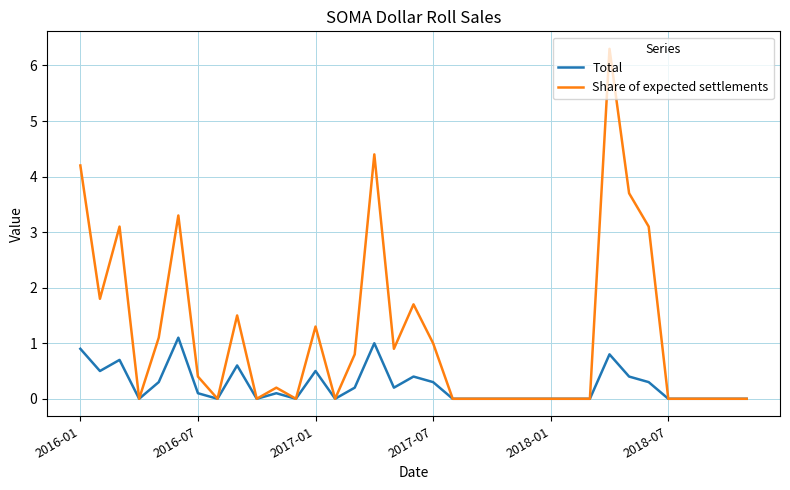

Which series has the largest range (max minus min)?

Share of expected settlements